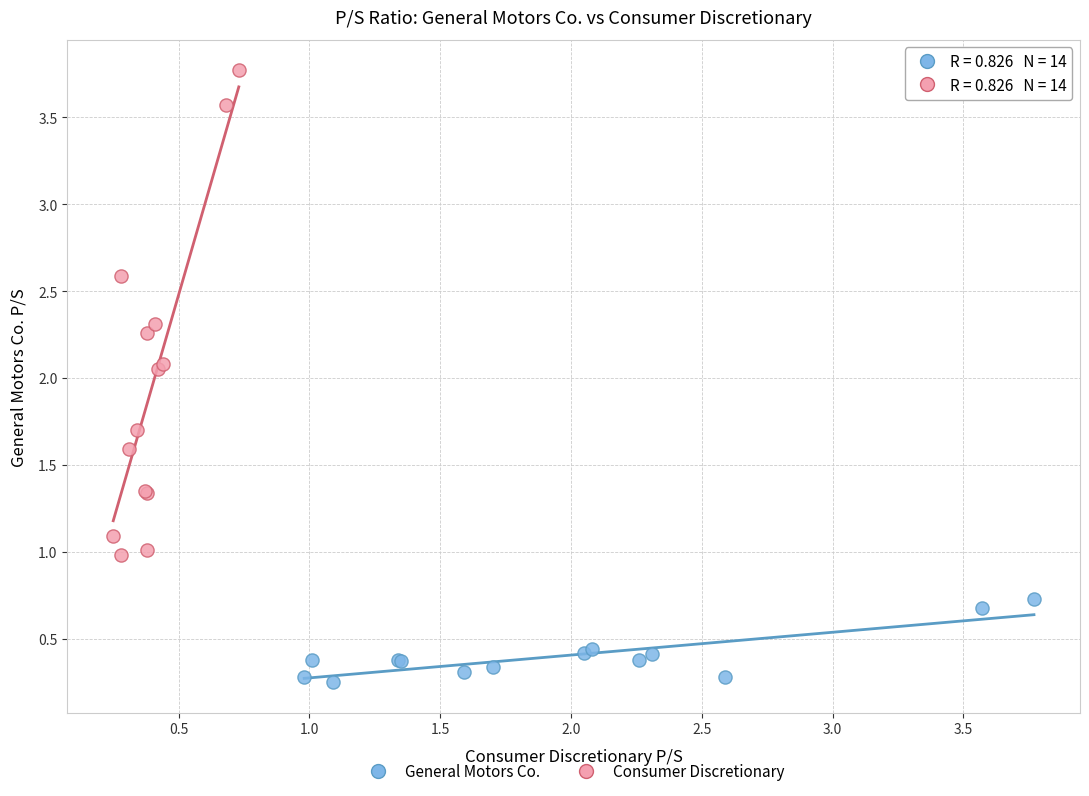

Which series reaches the maximum Y coordinate?

Consumer Discretionary